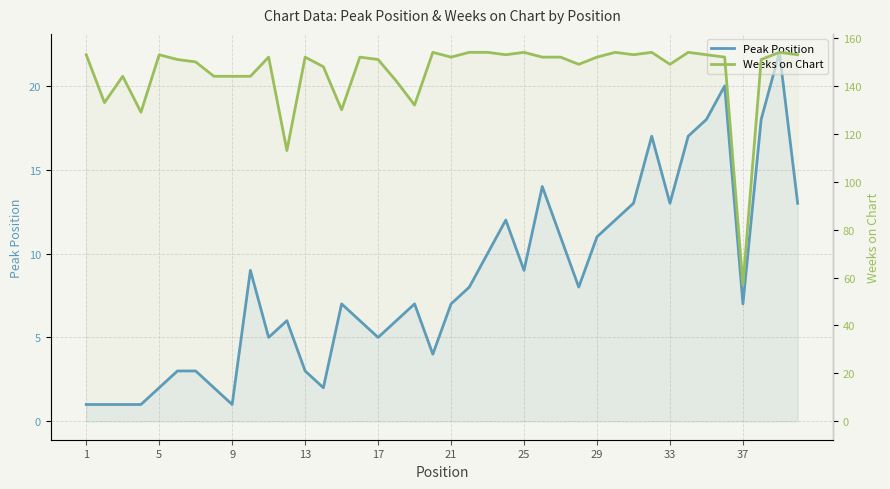

What is the difference between the second highest and minimum values in the Weeks on Chart series?

97